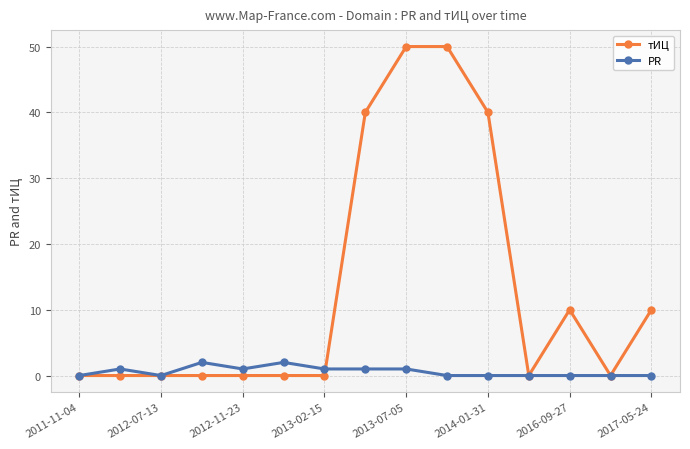

What is the greatest value displayed?

50